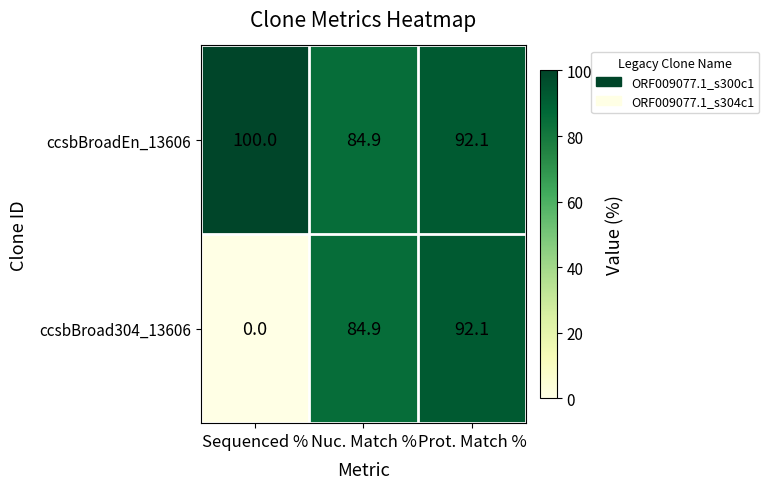

At how many categories does at least one series exceed 24?

3